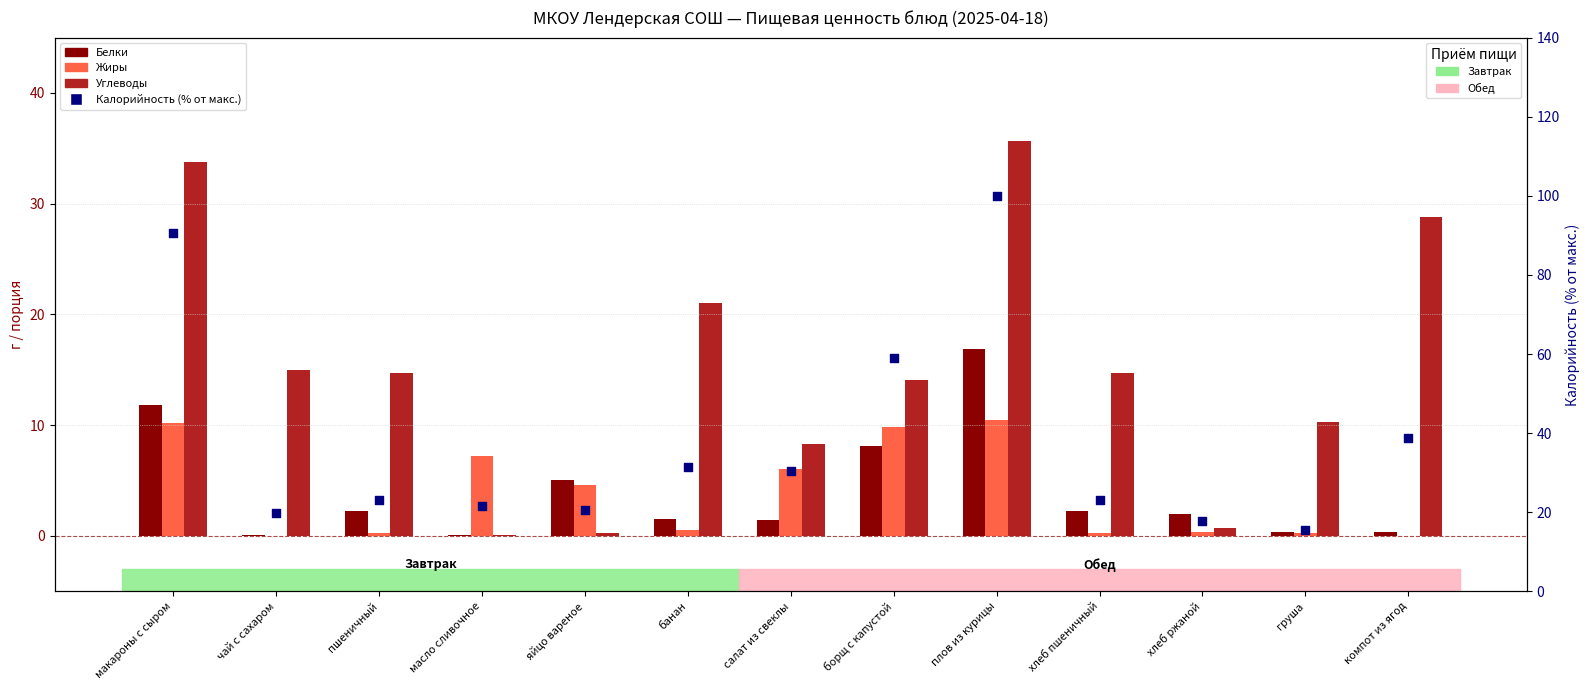

Which series contains the lowest Y value?

Жиры